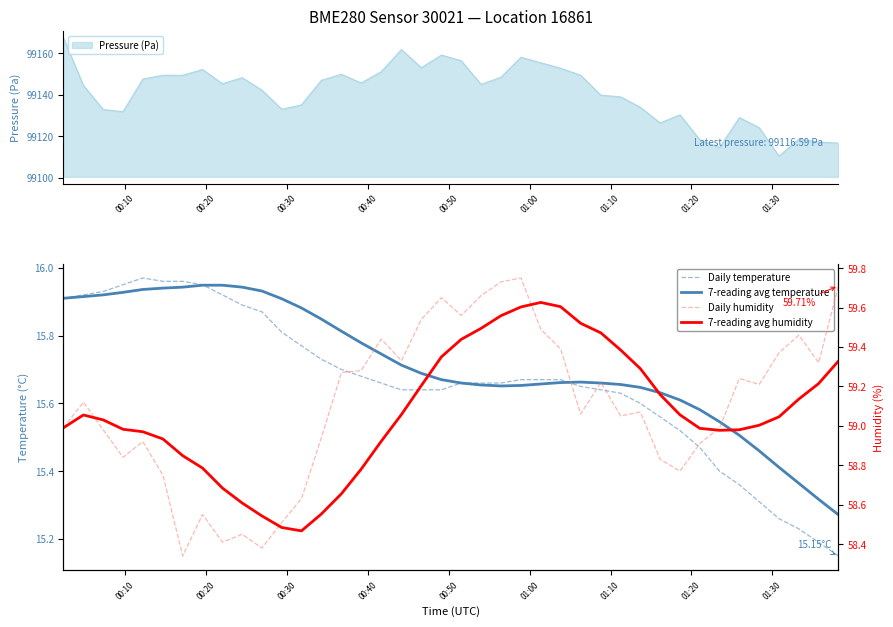

What is the minimum value for Pressure (Pa)?

99110.3